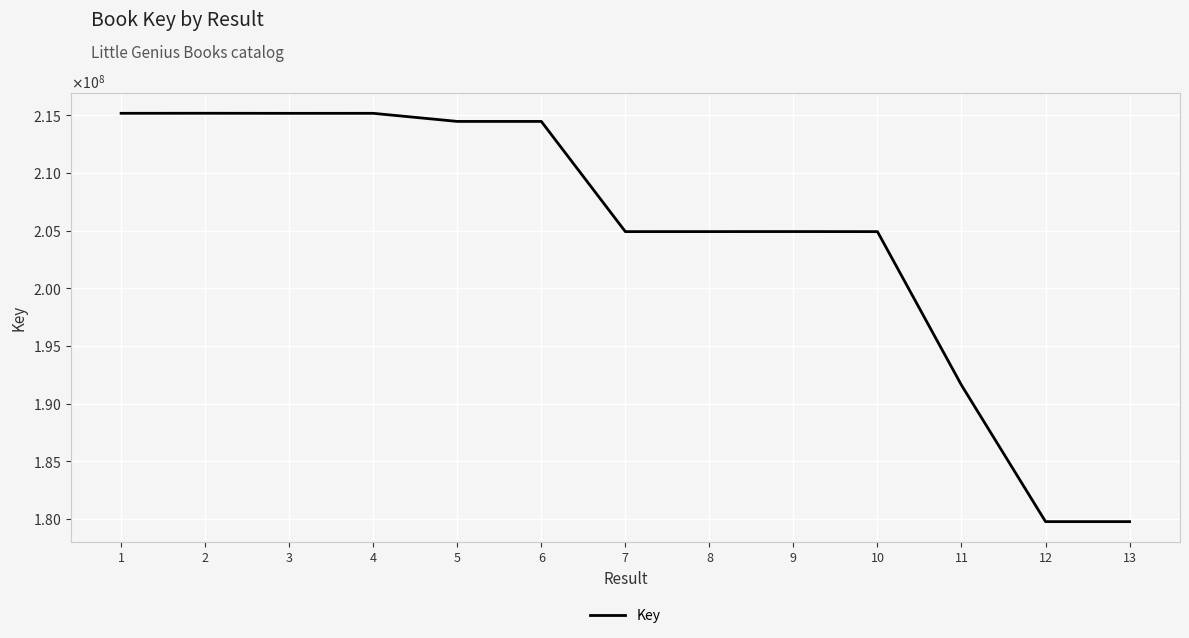

Reading left to right, list all the values displayed in this chart.

1=215187733	2=215191524	3=215185342	4=215186173	5=214484304	6=214484057	7=204928804	8=204930622	9=204933142	10=204927776	11=191613607	12=179784284	13=179784191